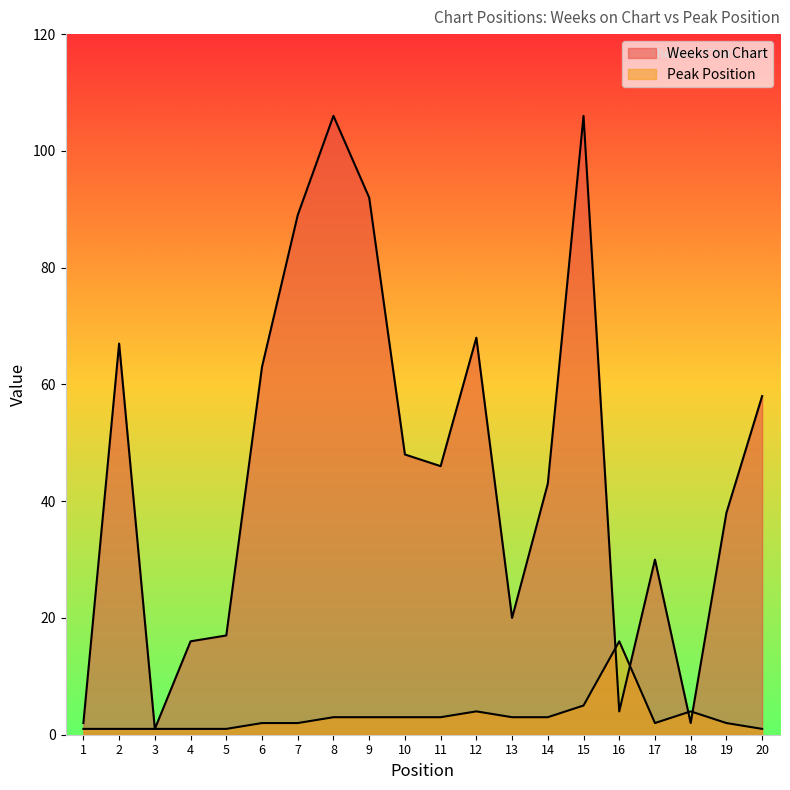

Reading left to right, list all the values displayed in this chart.

Weeks on Chart: 1=2	2=67	3=1	4=16	5=17	6=63	7=89	8=106	9=92	10=48	11=46	12=68	13=20	14=43	15=106	16=4	17=30	18=2	19=38	20=58
Peak Position: 1=1	2=1	3=1	4=1	5=1	6=2	7=2	8=3	9=3	10=3	11=3	12=4	13=3	14=3	15=5	16=16	17=2	18=4	19=2	20=1